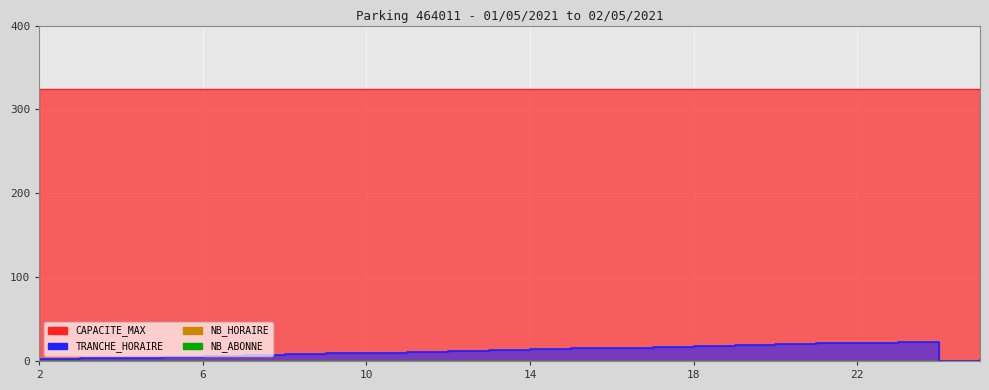

How many distinct data groups are displayed?

4